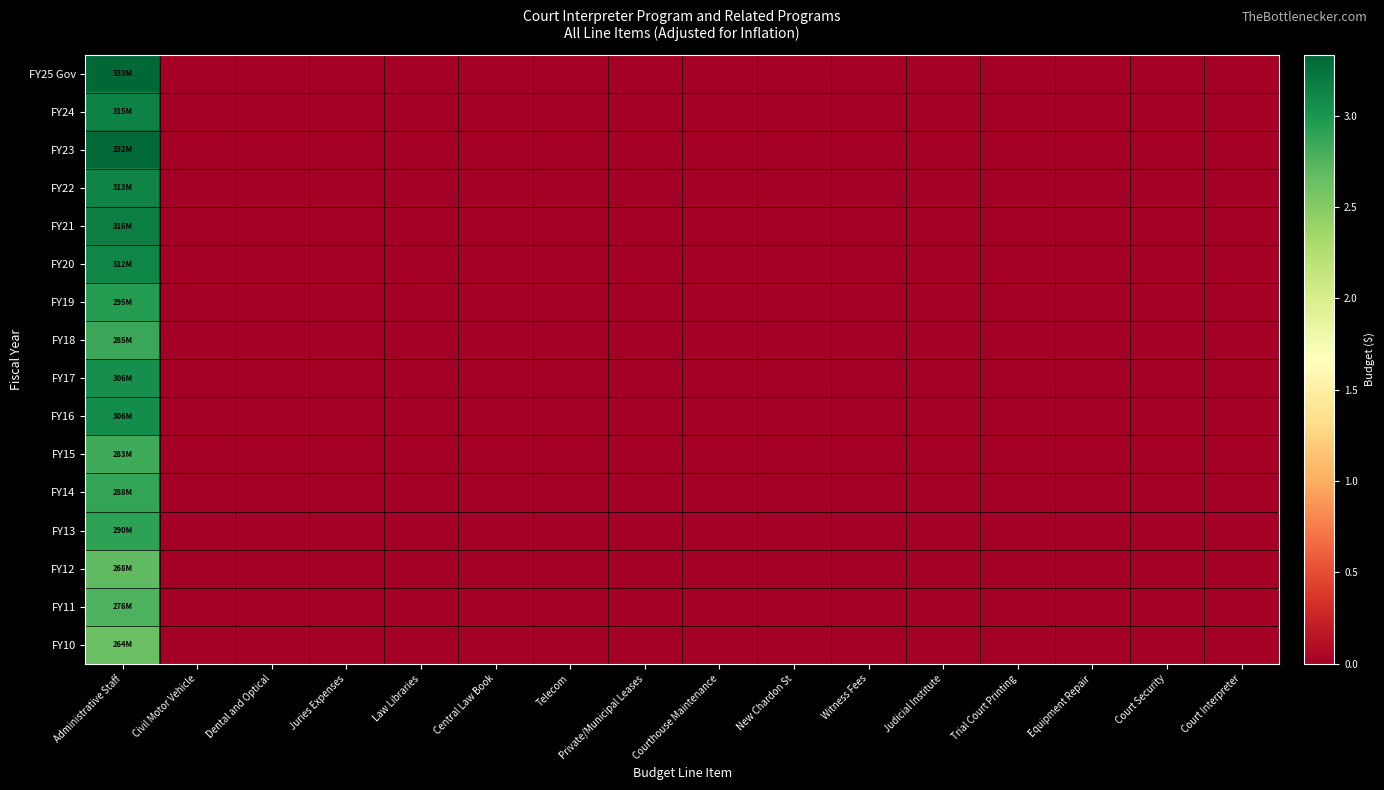

At which category does the chart reach its minimum across all series?

Civil Motor Vehicle